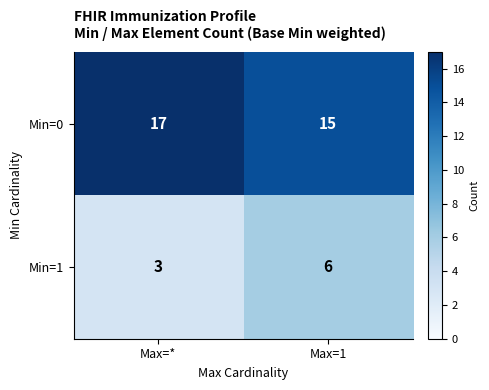

Rank the series by their average value, from lowest to highest.

Min=1, Min=0